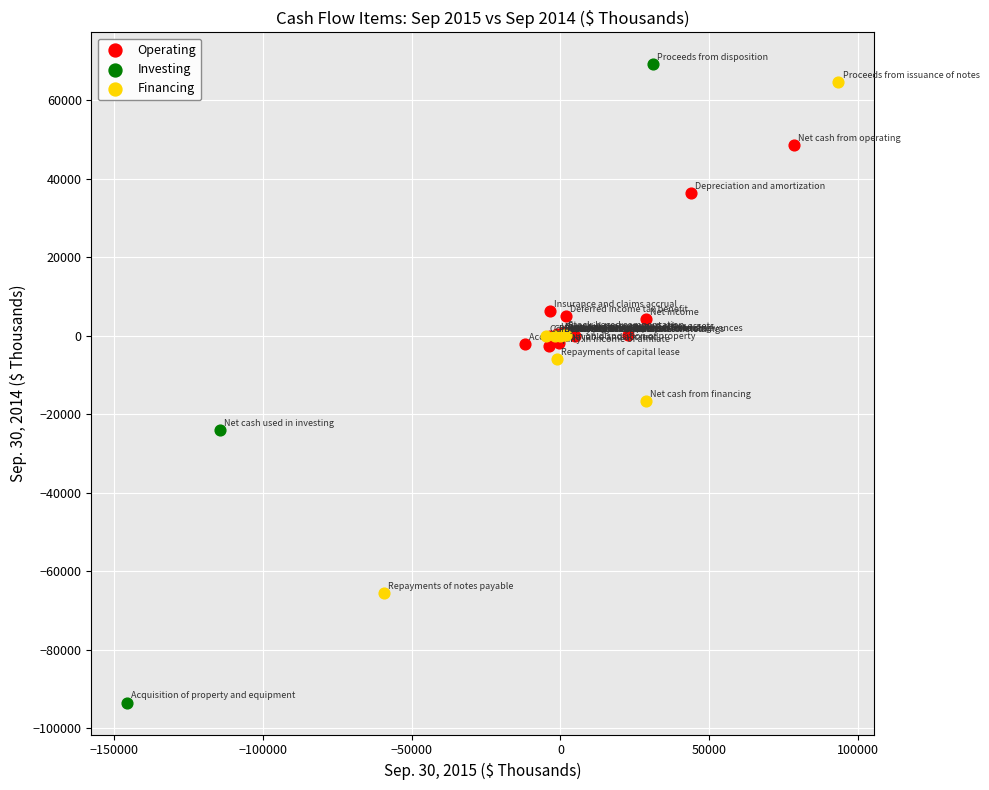

What are all the series names shown in the legend?

Operating, Investing, Financing